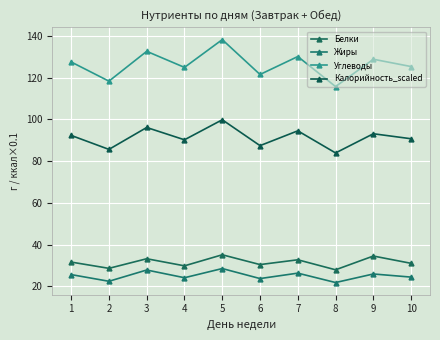

Which series has the largest range (max minus min)?

Углеводы